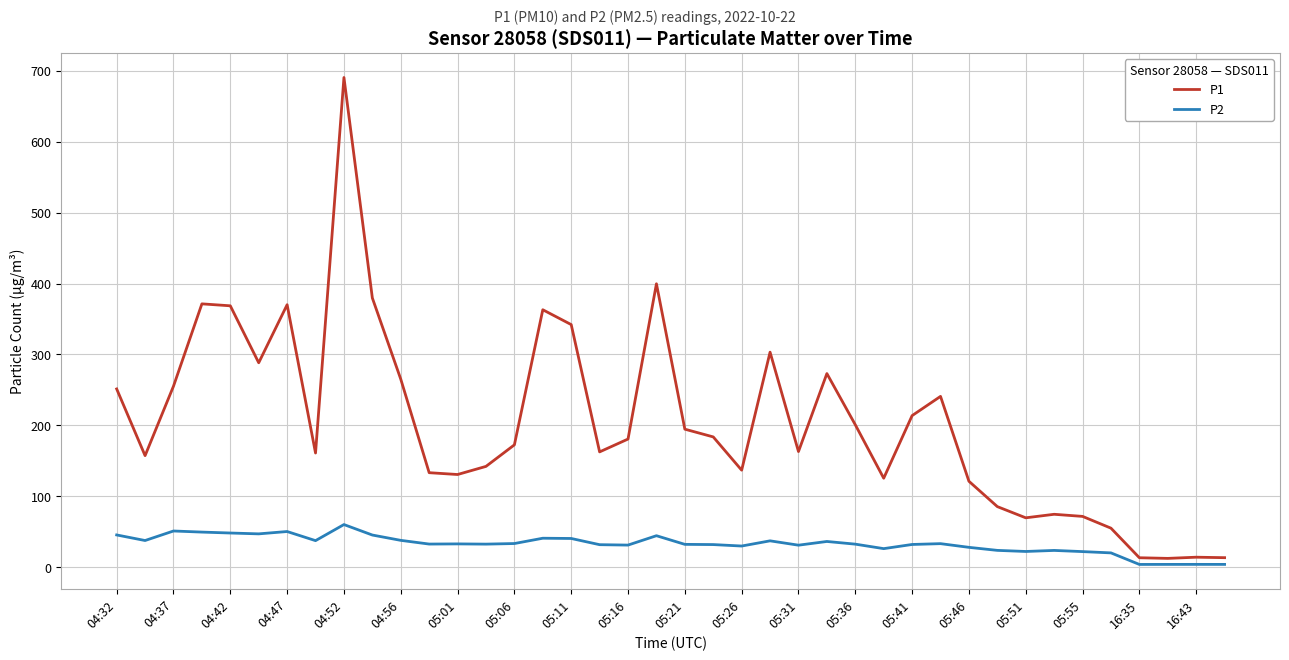

What is the highest value of the P2 series?

60.2